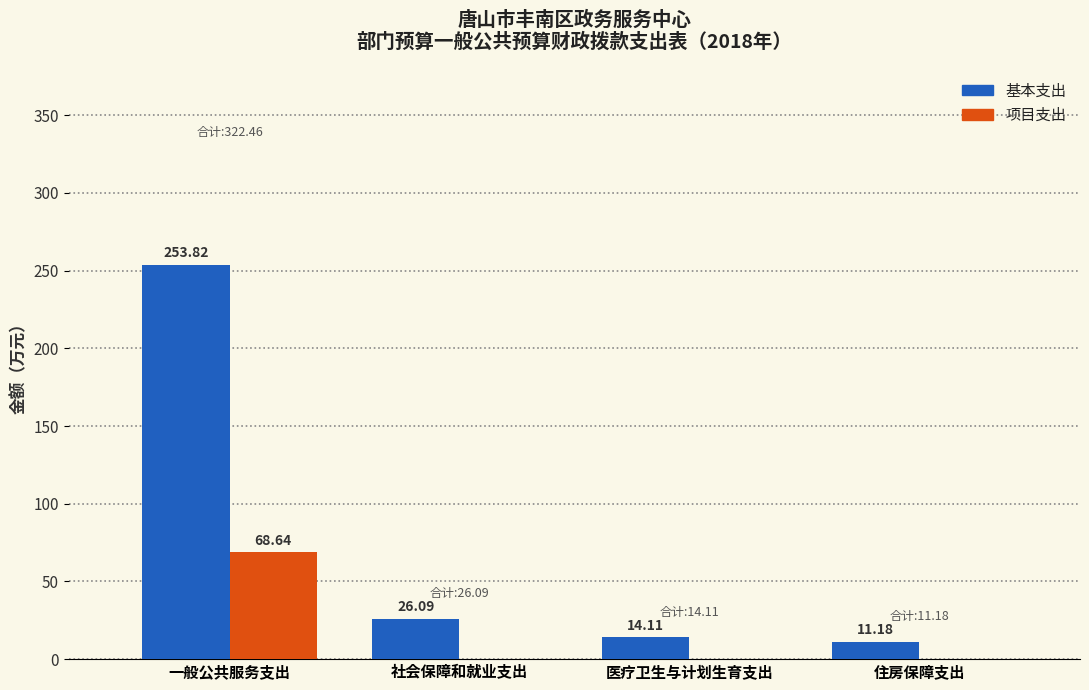

Which series changed the most between 一般公共服务支出 and 医疗卫生与计划生育支出?

基本支出